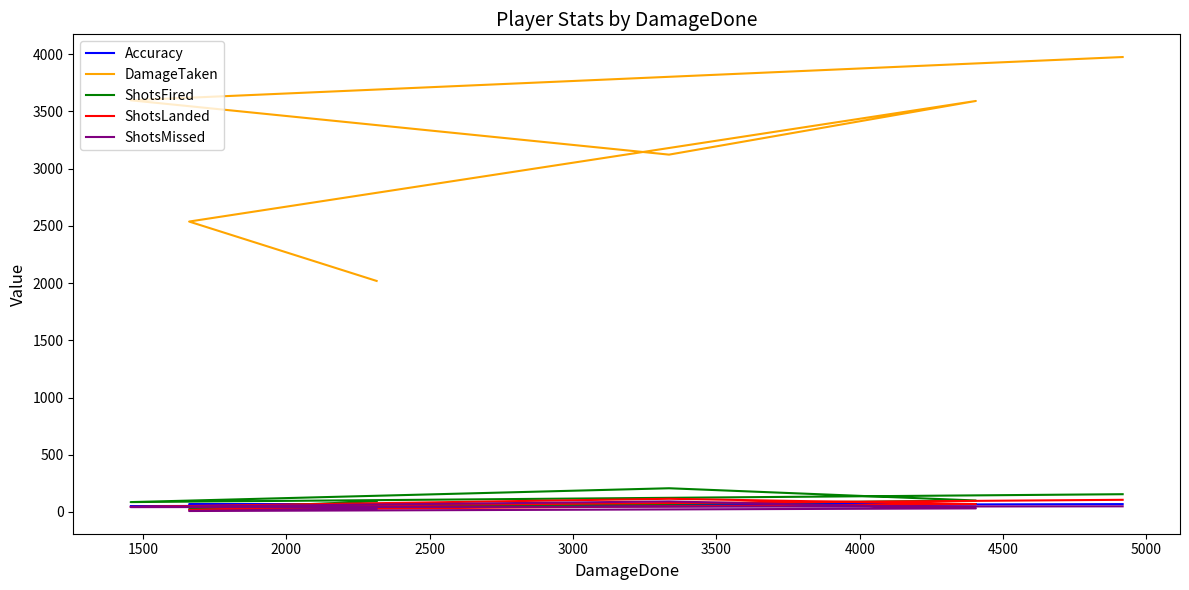

What is the difference between the maximum and second lowest values in the ShotsMissed series?

61.0